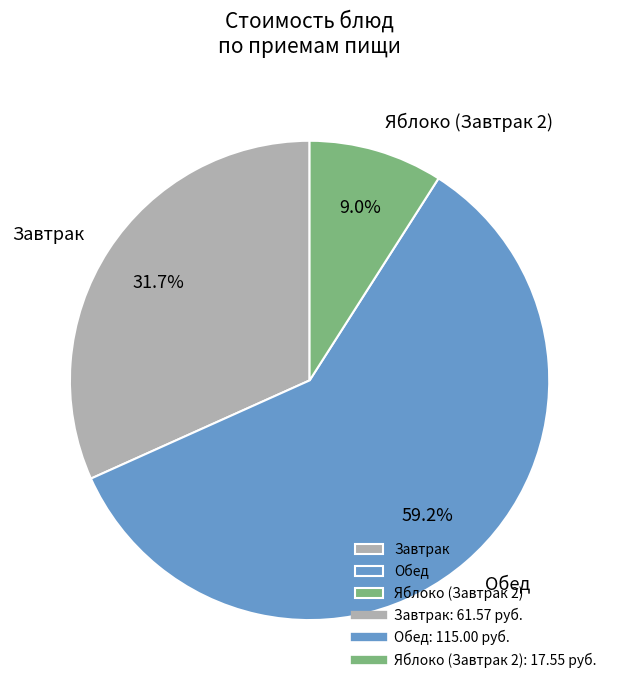

To the nearest percent, what is the average slice percentage?

33%